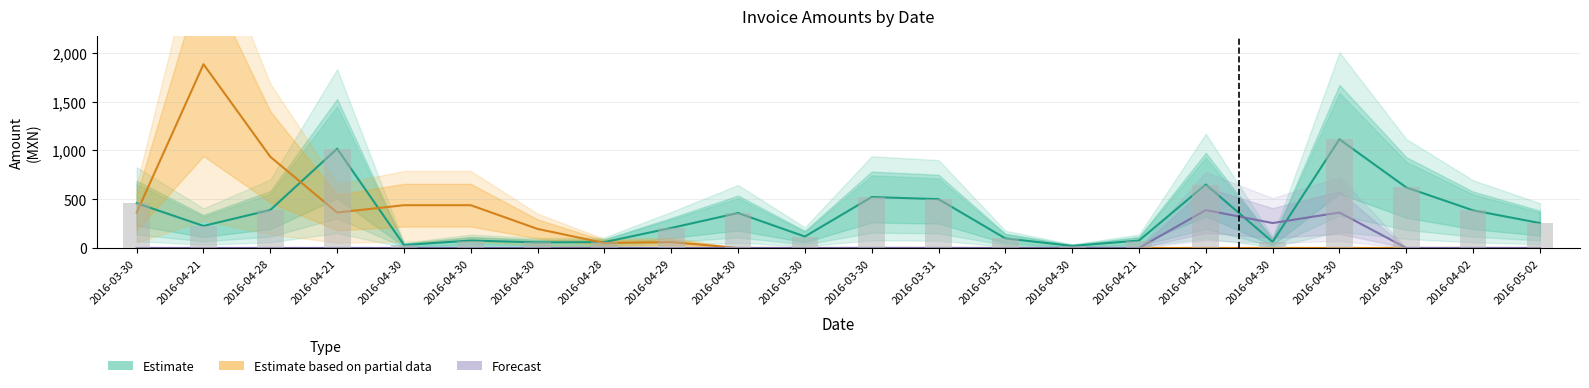

The Estimate series shows 98.0 at 2016-03-31. True or false?

True